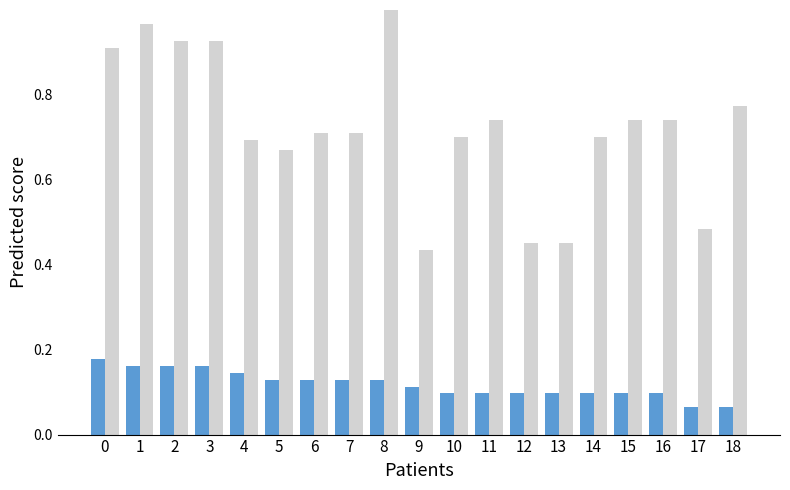

Which category has the highest value across all series?

8